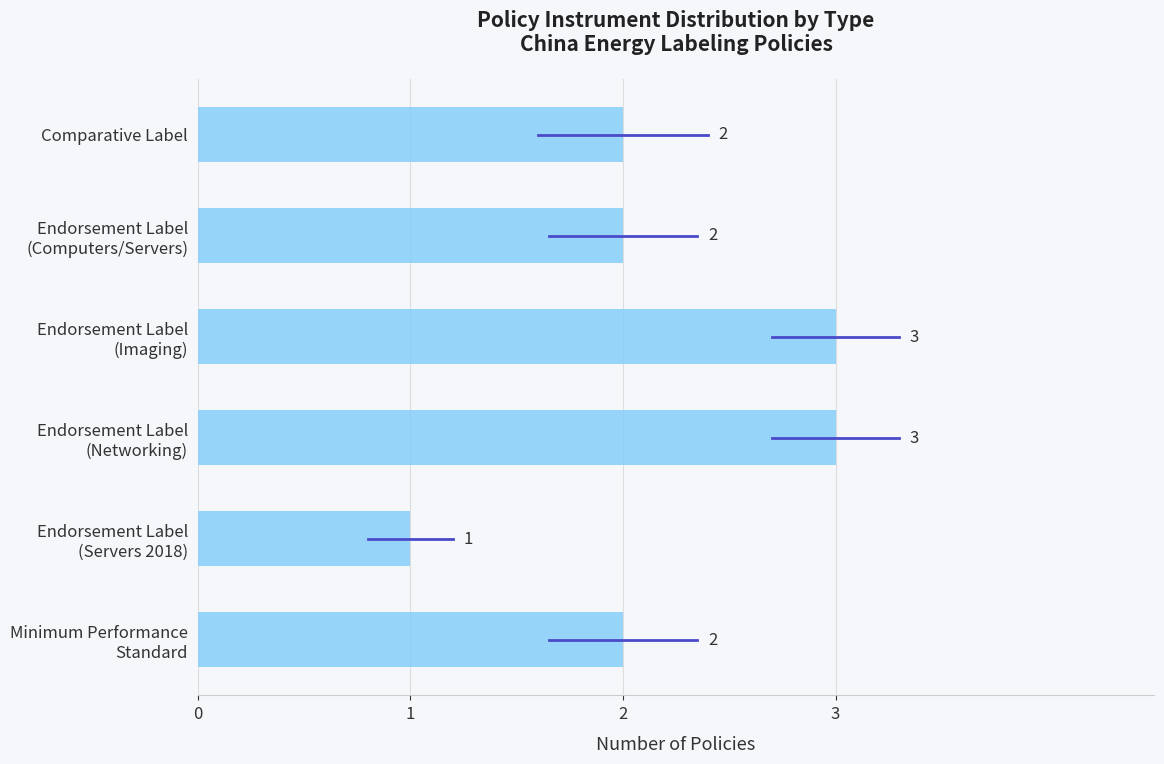

What is the value of the 6th bar from the top?

2